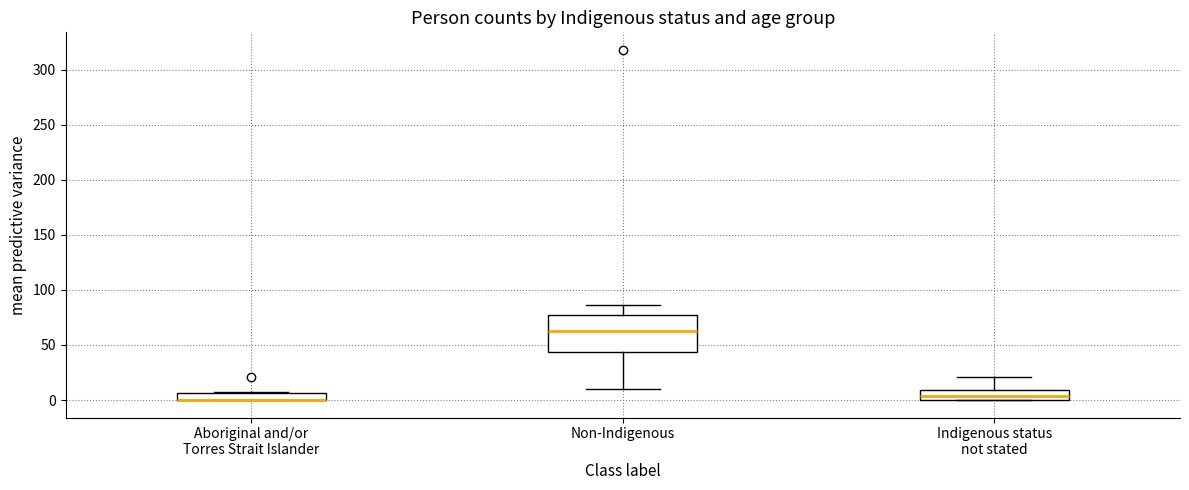

Where is the upper edge of the box for Indigenous status not stated on the y-axis? The values are not printed on the chart, so give them approximately, as read against the axis.

10